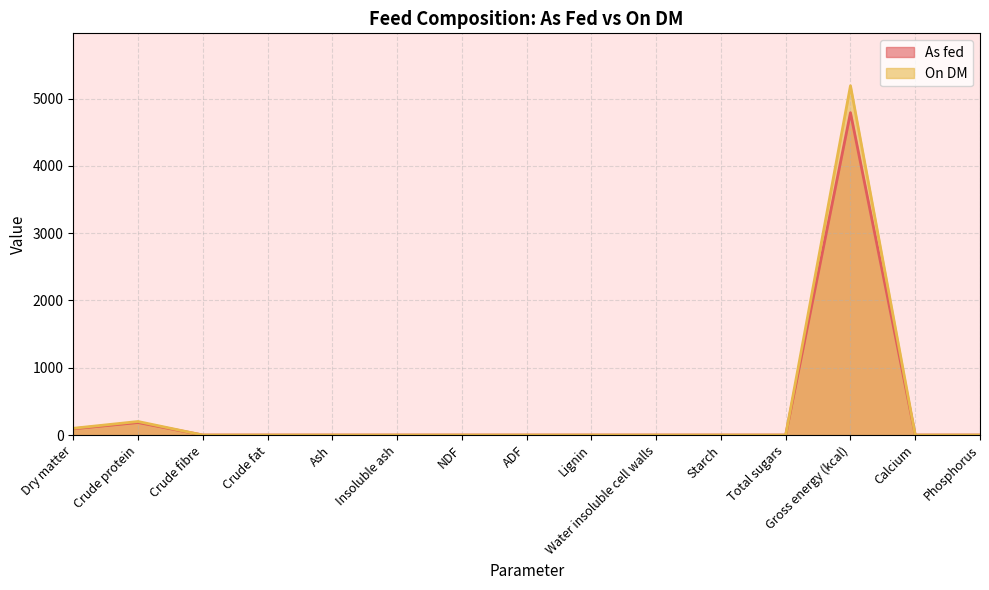

Which series has the largest total across all categories?

On DM